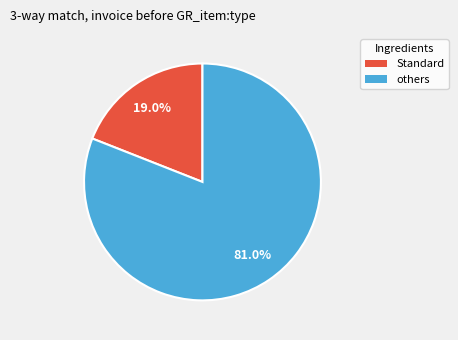

To the nearest percent, what is the average slice percentage?

50%